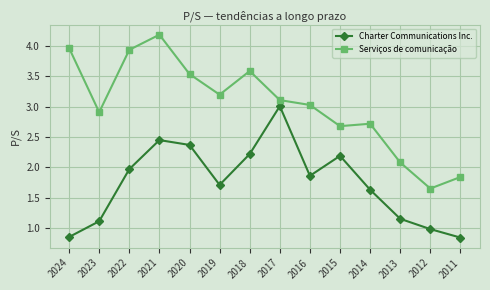

Is the value of Charter Communications Inc. at 2013 greater than the value of Serviços de comunicação at 2013?

No